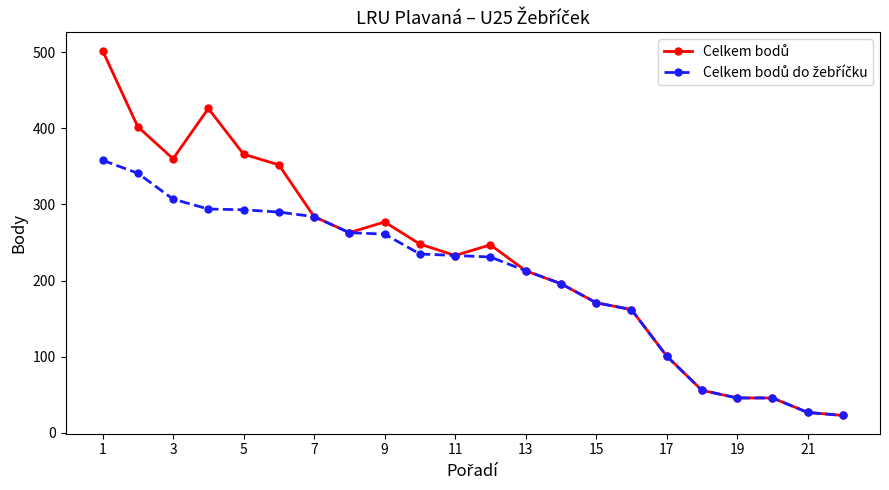

What is the smallest value displayed?

23